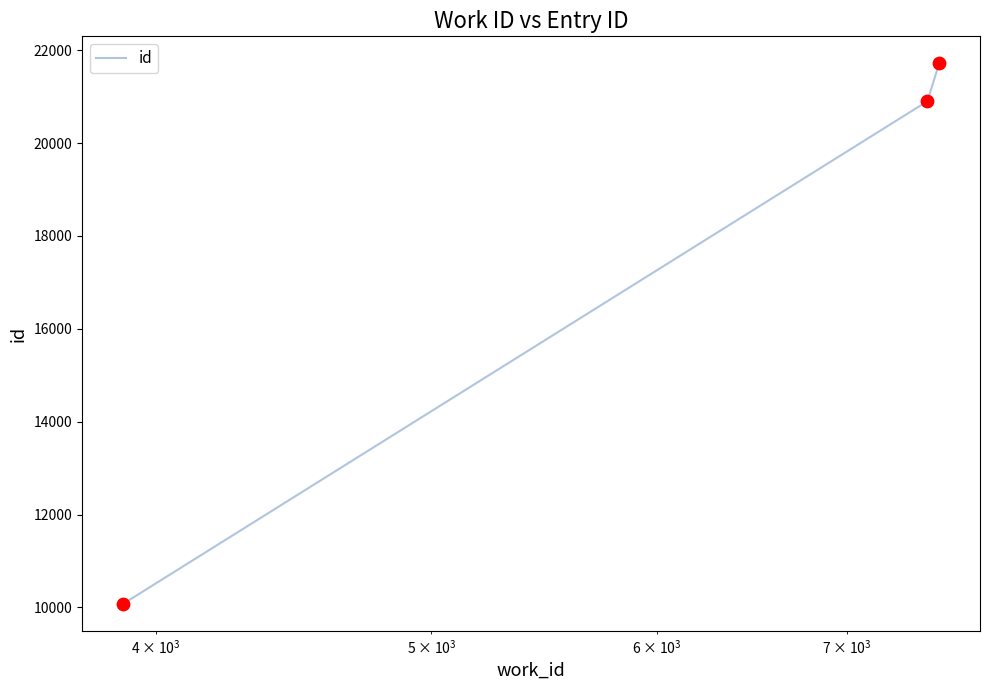

What is the average value?

17564